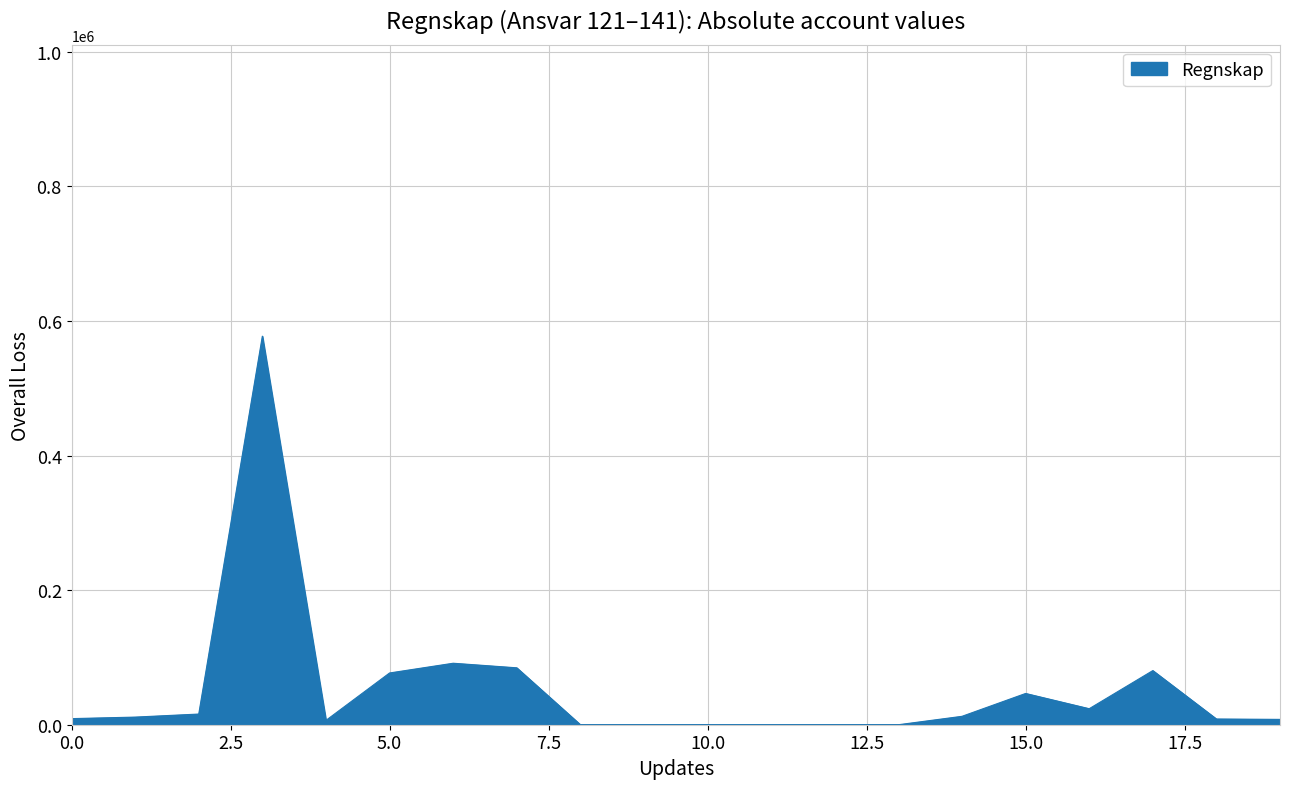

What is the maximum value shown in the chart?

577509.3